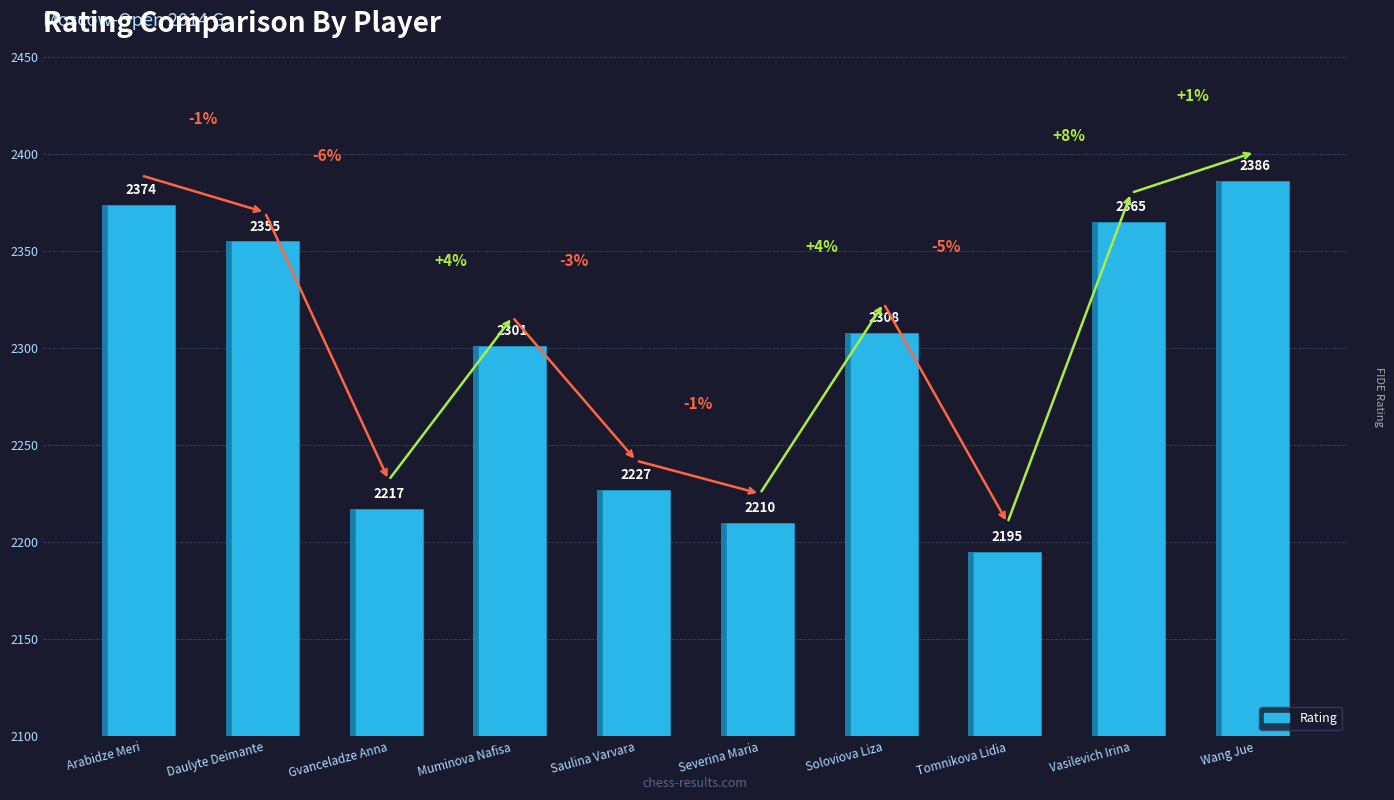

Which category has the highest value across all series?

Wang Jue